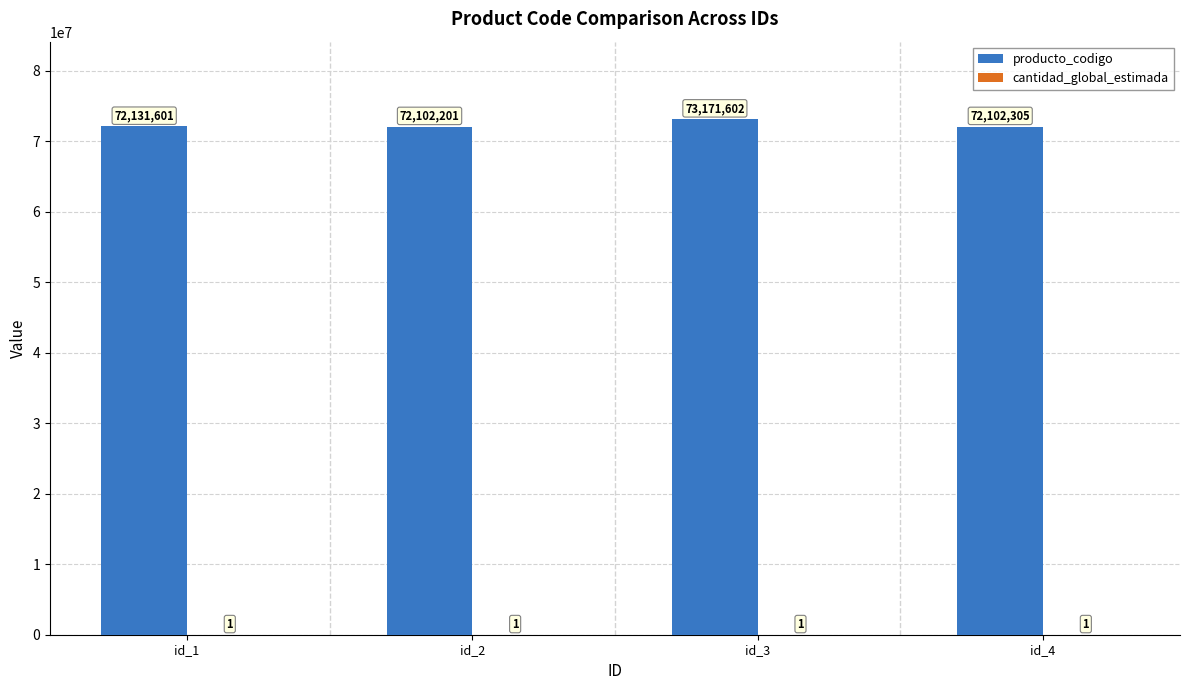

Where is producto_codigo nearest to the value 72636901?

id_1